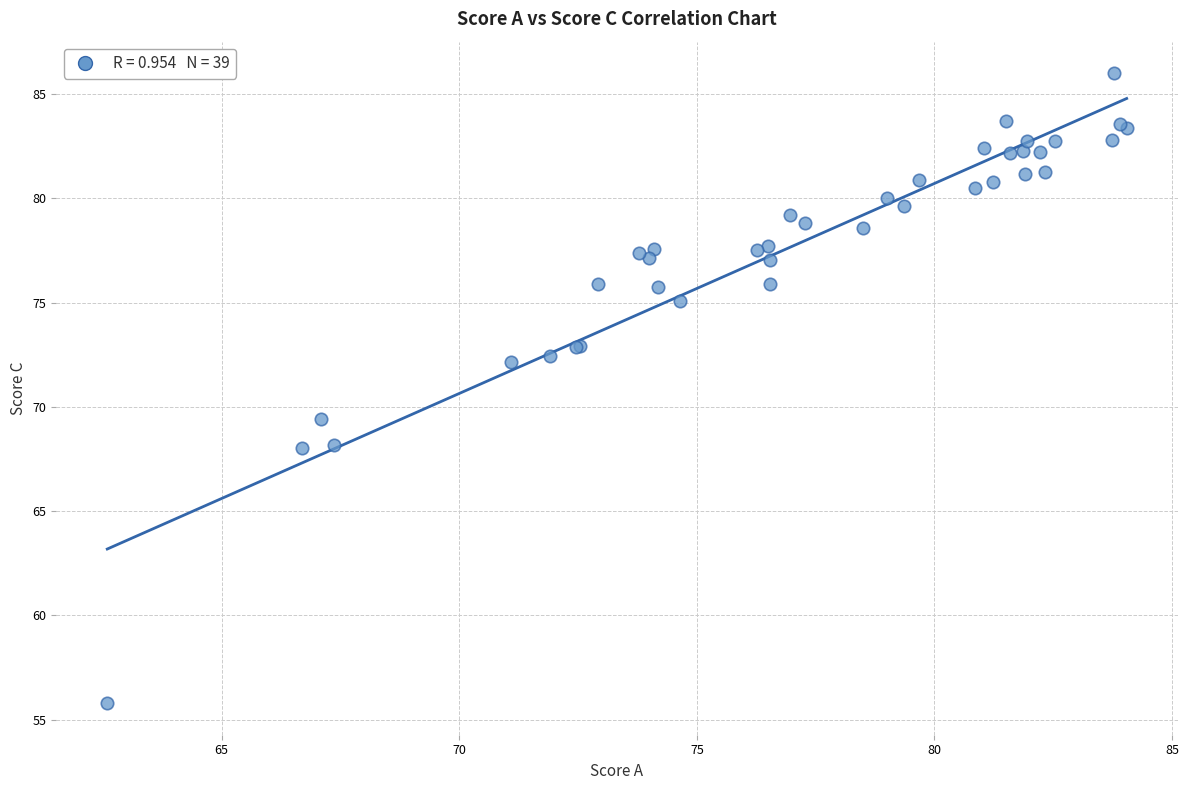

What Y value in the scatter plot is closest to 70?

69.4